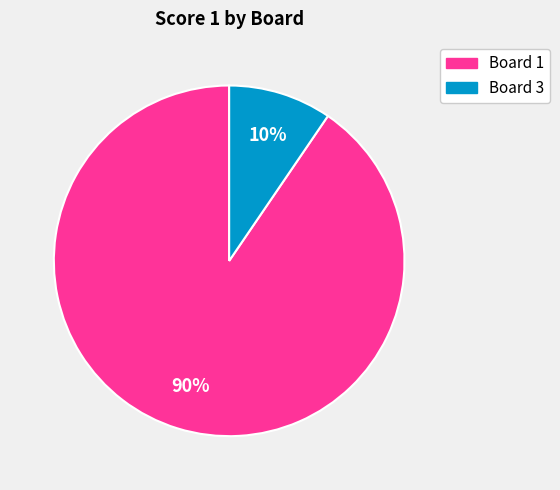

Is there any slice that represents more than half of the pie?

Yes